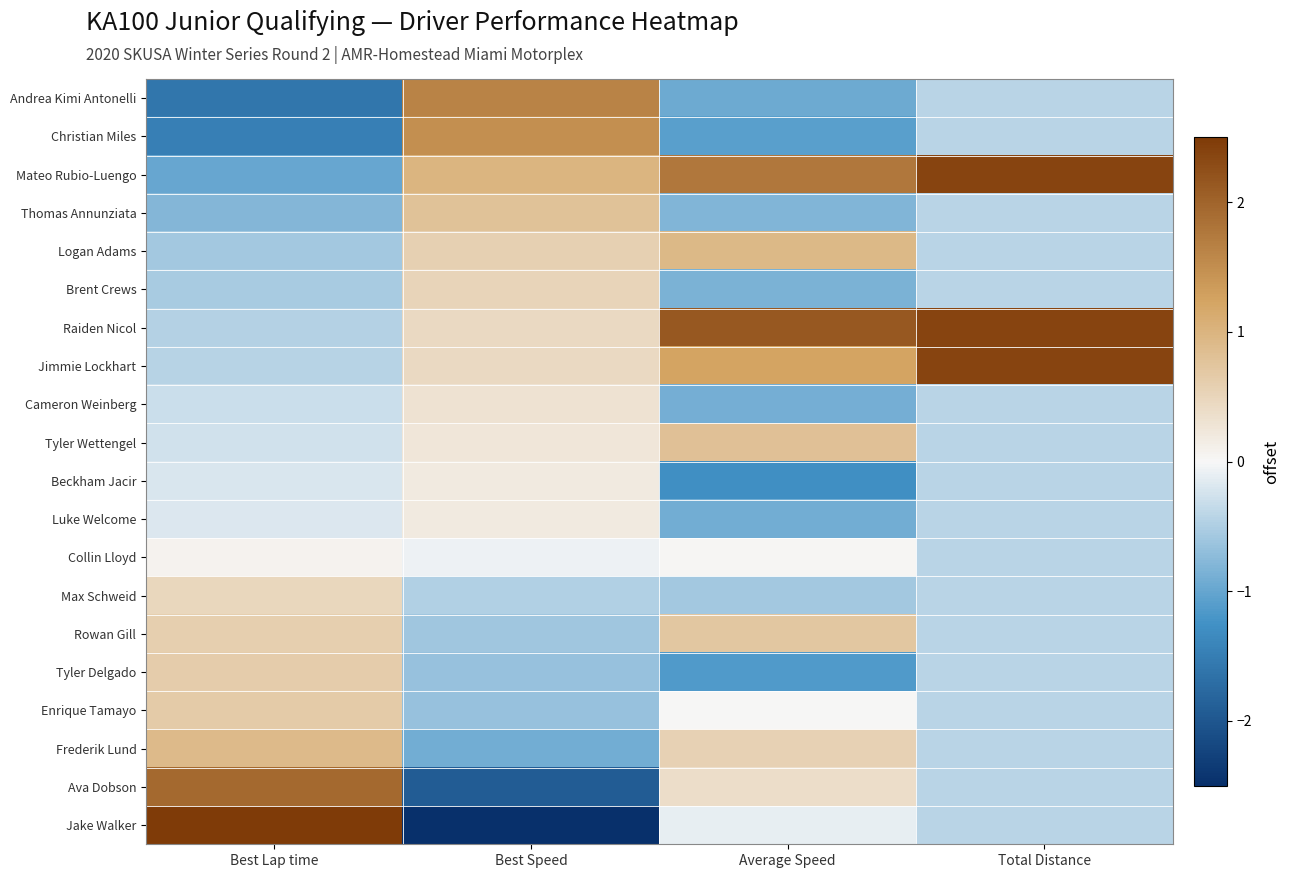

How many categories are shown in the chart?

4